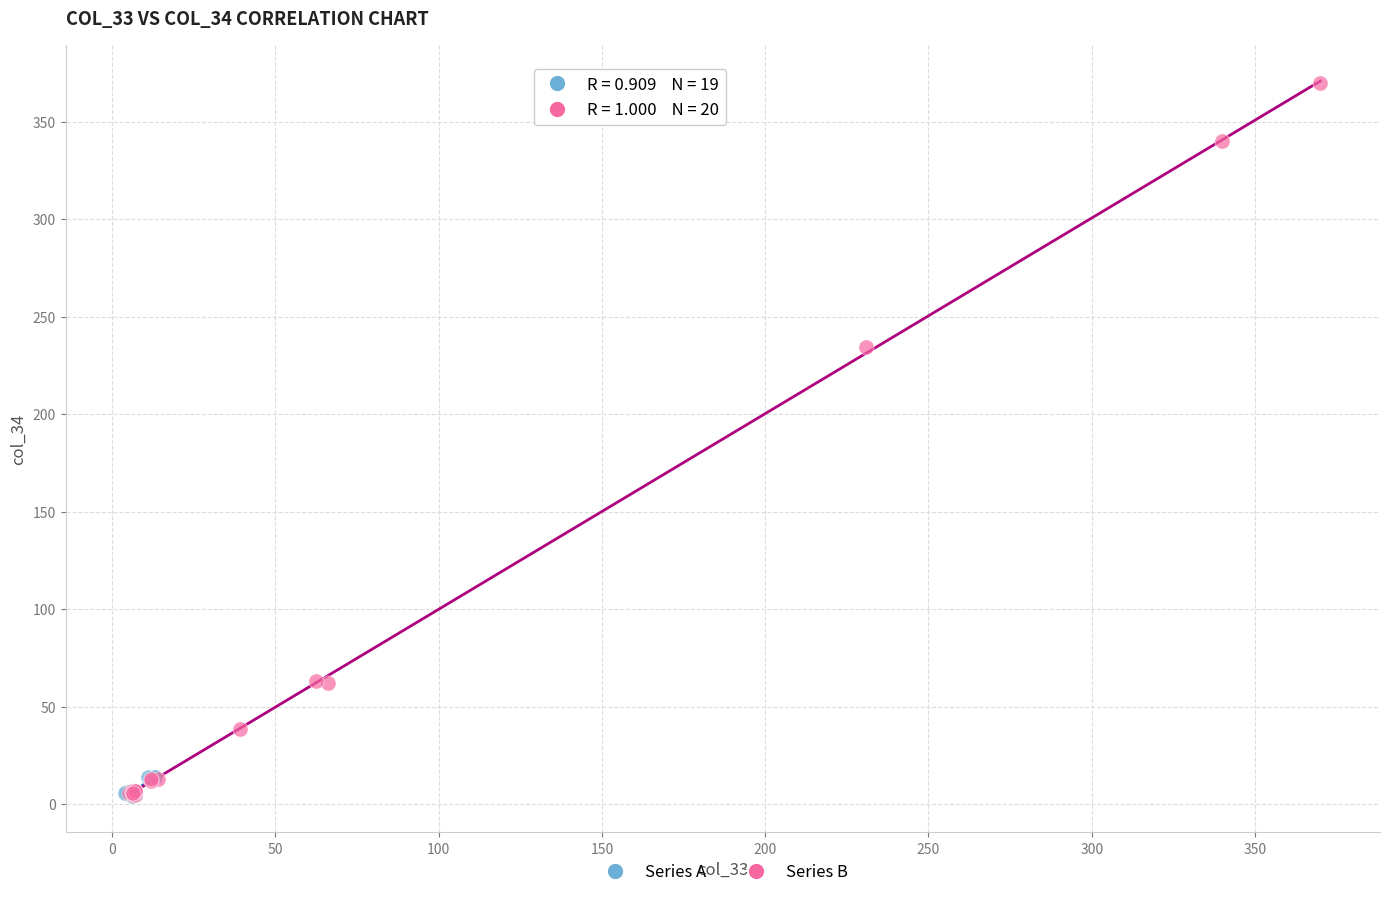

Which series reaches the maximum Y coordinate?

Series B